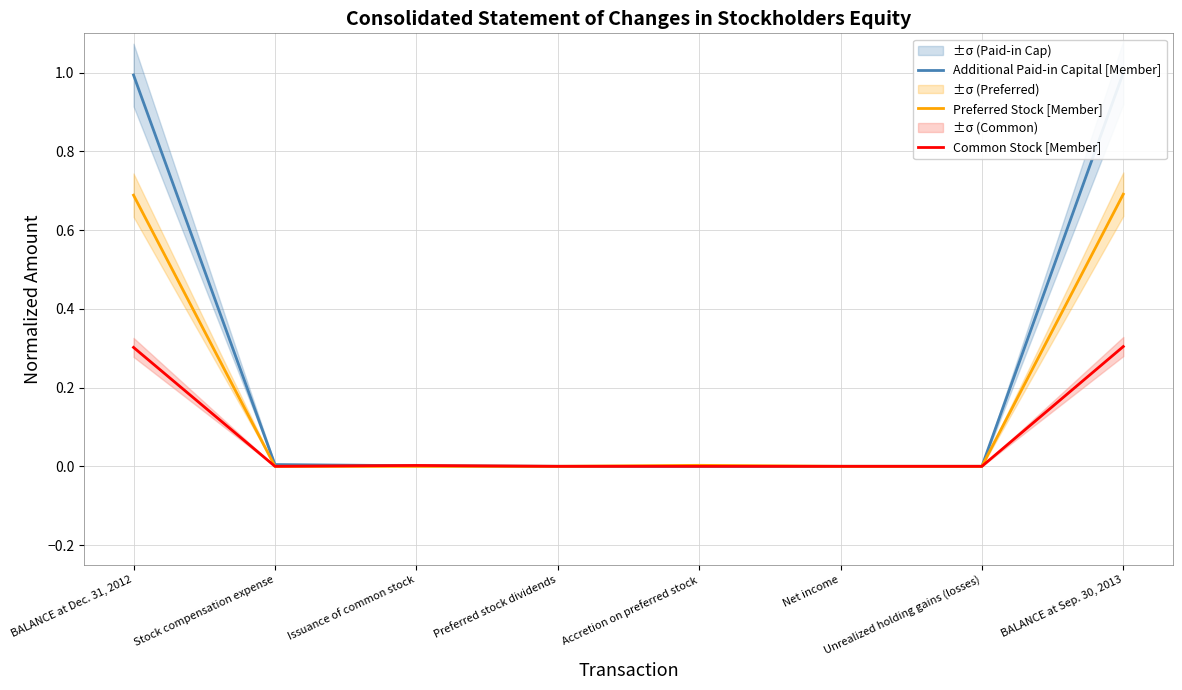

Which category has the lowest value in the Preferred Stock [Member] series?

Stock compensation expense